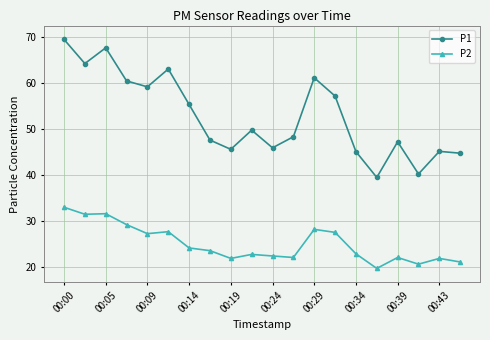

What is the difference between the second highest and second lowest values in the P1 series?

27.4